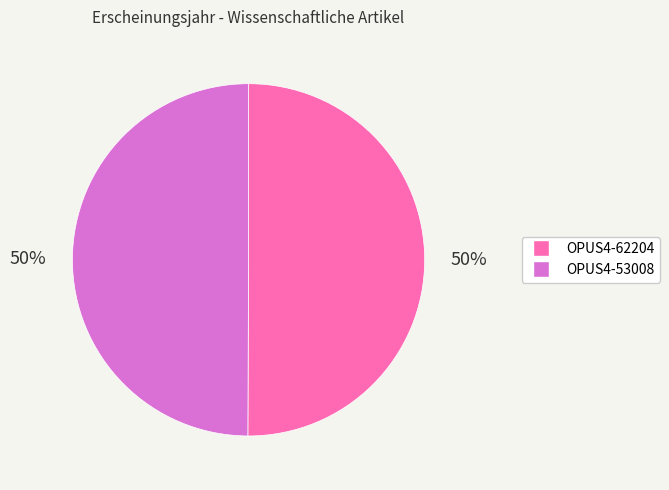

Approximately how many times larger is the value at OPUS4-53008 compared to OPUS4-62204?

1.0